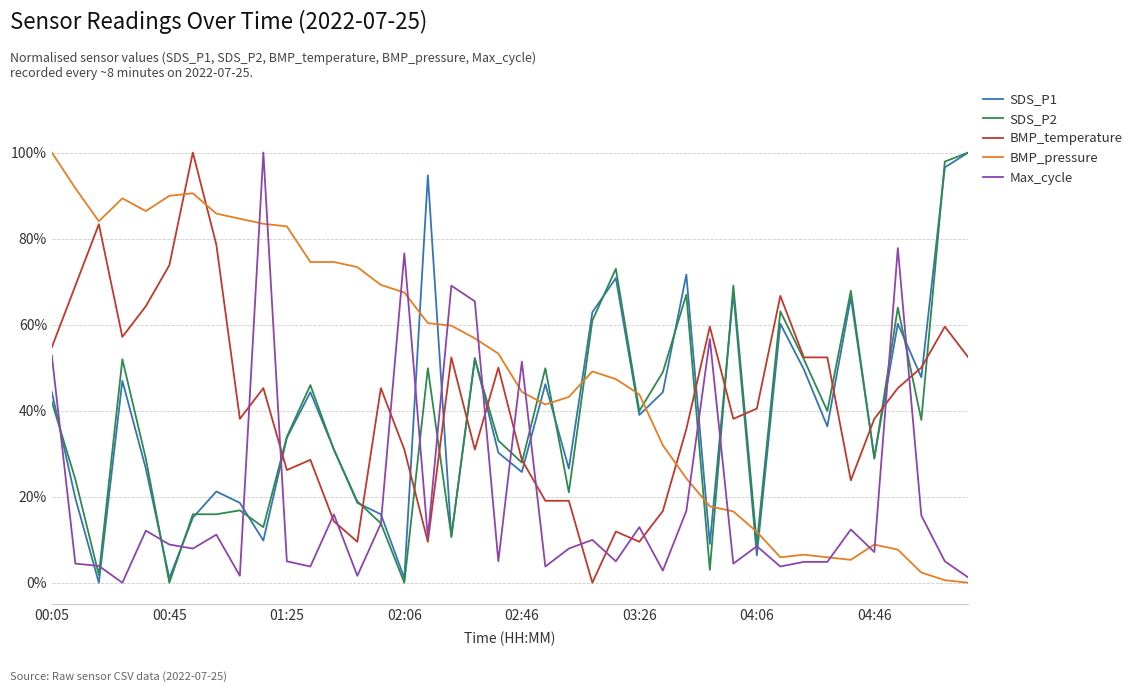

Which series has the largest total across all categories?

BMP_pressure